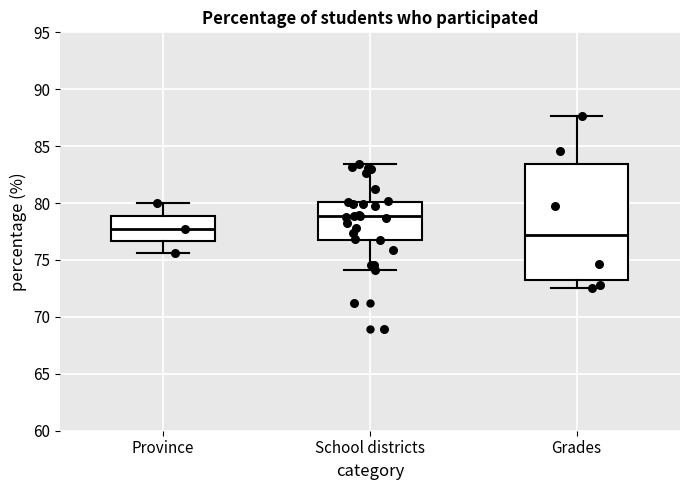

Reading left to right, transcribe this box plot: for each box, give where its median line is, the range the box spans, and where its two whiskers end, as read against the y-axis. The values are not printed on the chart, so give them approximately, as read against the axis.

Province: median 77.5, box 76.5 to 79.0, whiskers 75.5 to 80.0
School districts: median 79.0, box 77.0 to 80.0, whiskers 74.0 to 83.5
Grades: median 77.0, box 73.0 to 83.5, whiskers 72.5 to 87.5